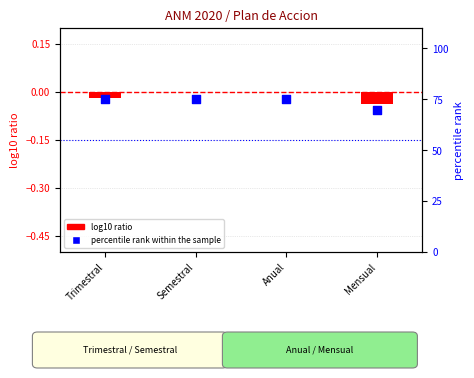

Which series reaches the minimum Y coordinate?

log10 ratio